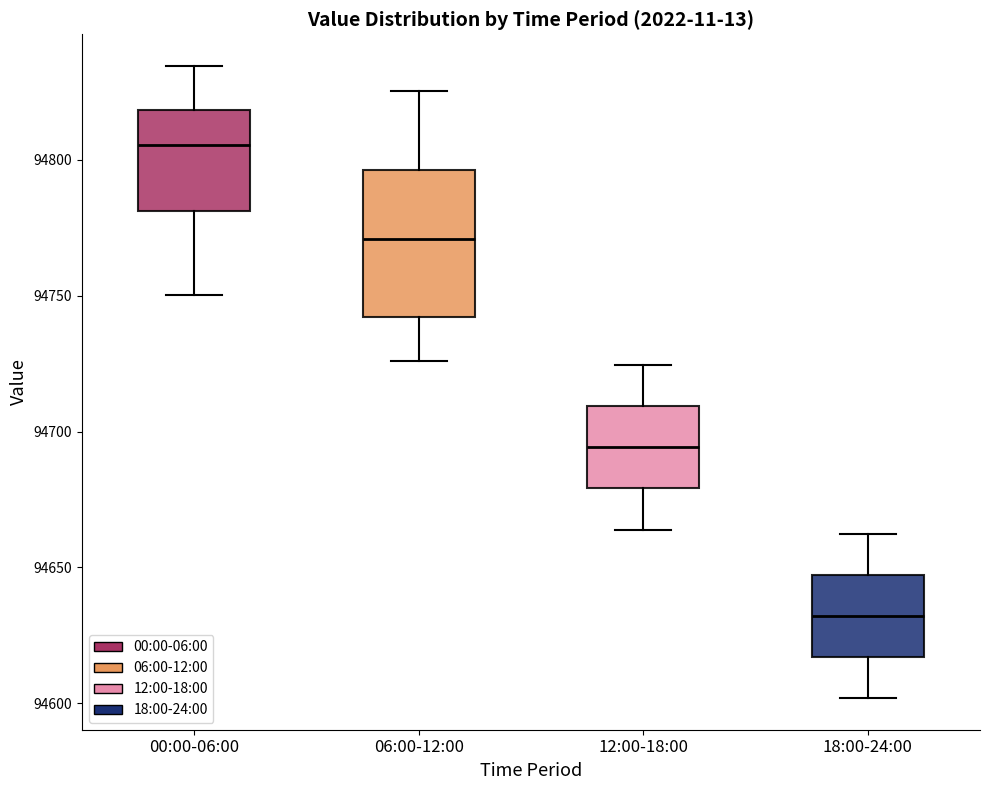

Comparing the boxes themselves (not the whiskers), which one is the tallest?

06:00-12:00